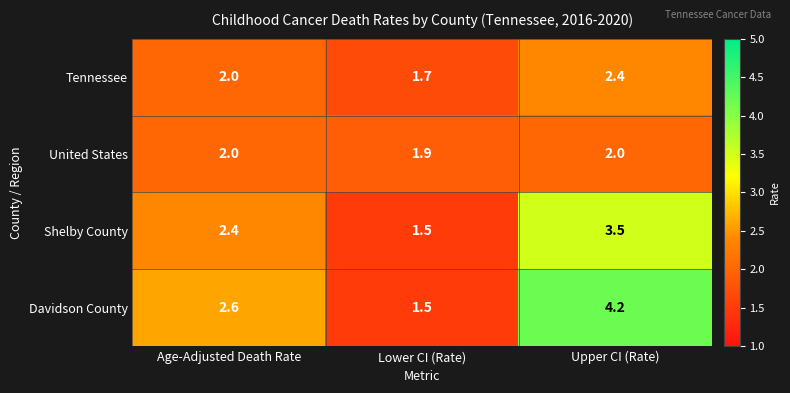

Rank the series by their maximum value, from highest to lowest.

Davidson County, Shelby County, Tennessee, United States